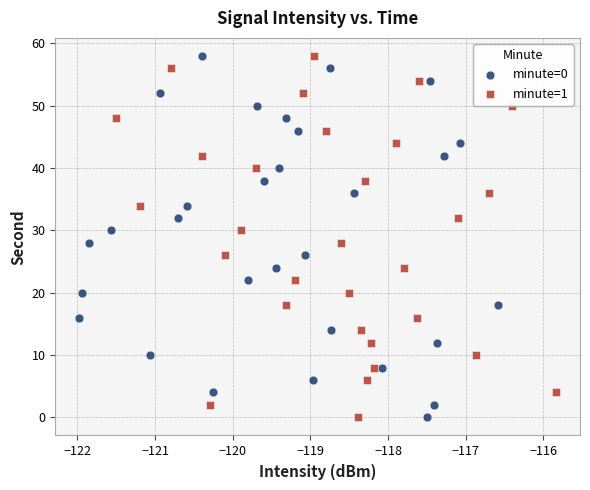

What are all the series names shown in the legend?

minute=0, minute=1